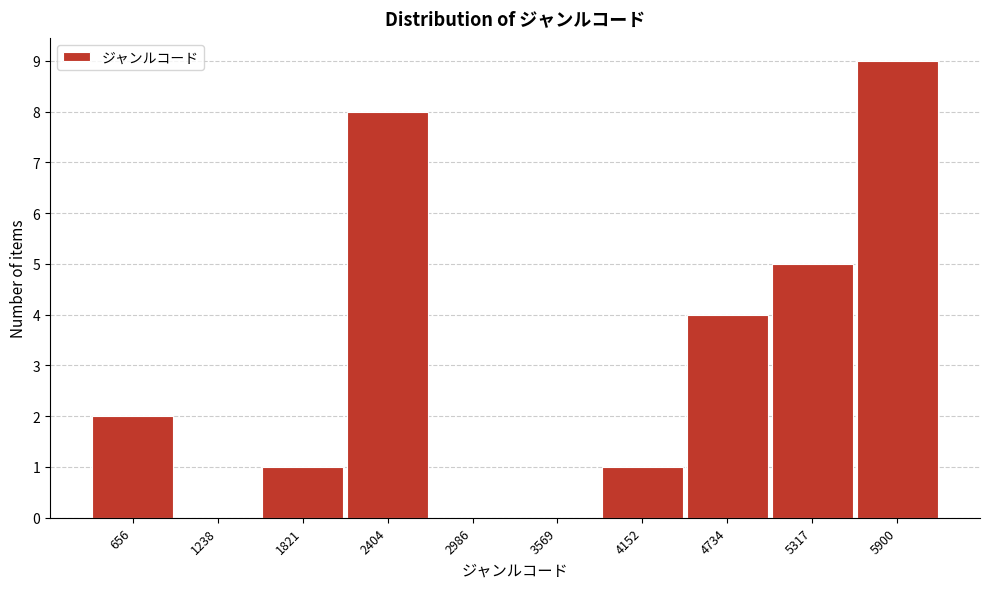

Reading left to right, what are all the values shown in this chart?

656=2	1238=0	1821=1	2404=8	2986=0	3569=0	4152=1	4734=4	5317=5	5900=9